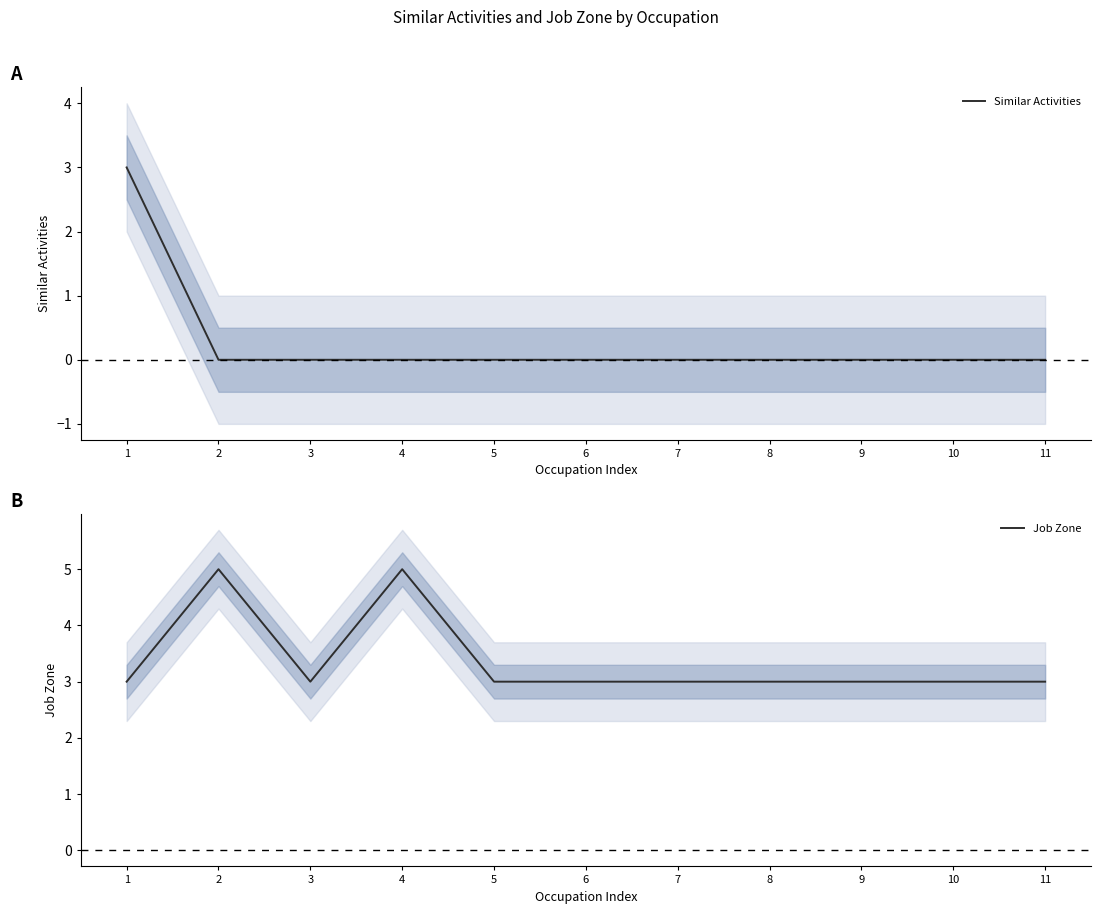

Which series has the largest range (max minus min)?

Similar Activities